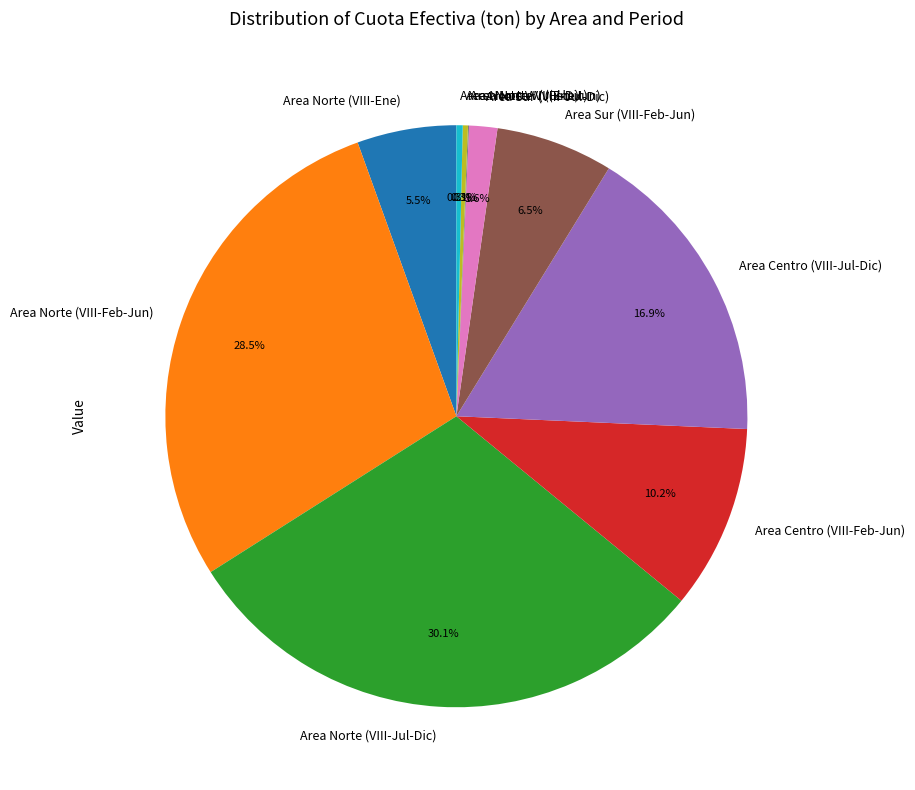

Does any single category account for the majority?

No